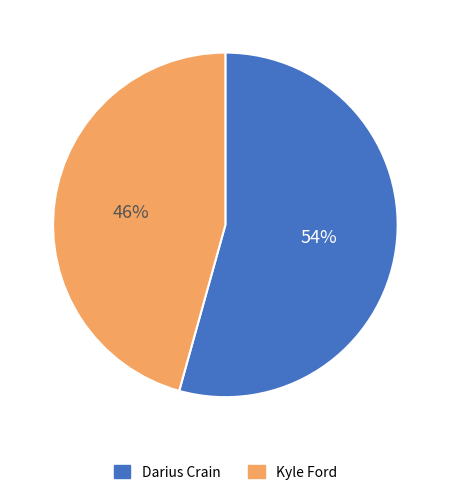

To the nearest percent, what is the combined percentage of Kyle Ford and Darius Crain?

100%